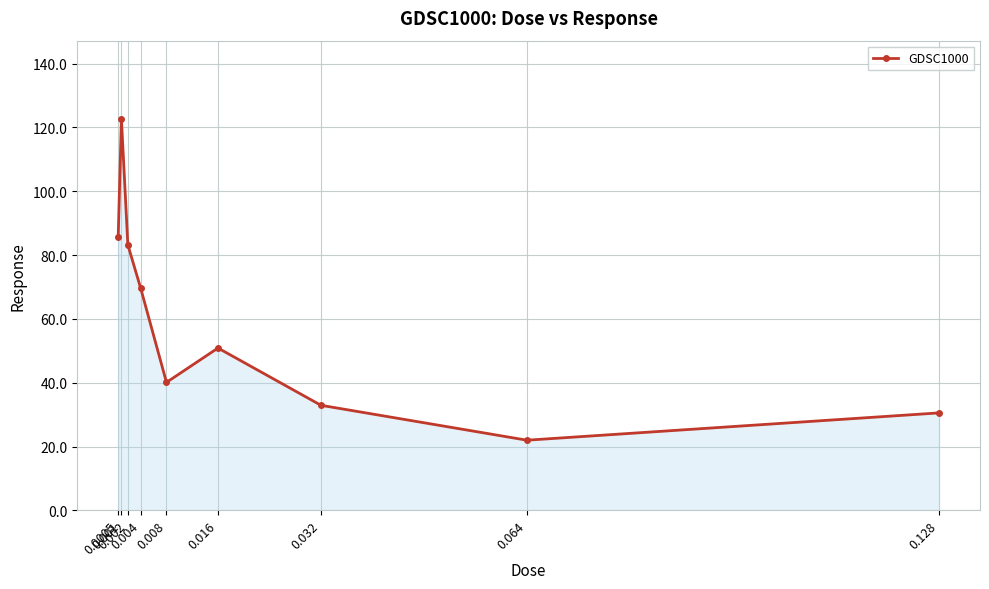

What is the smallest value displayed?

22.0